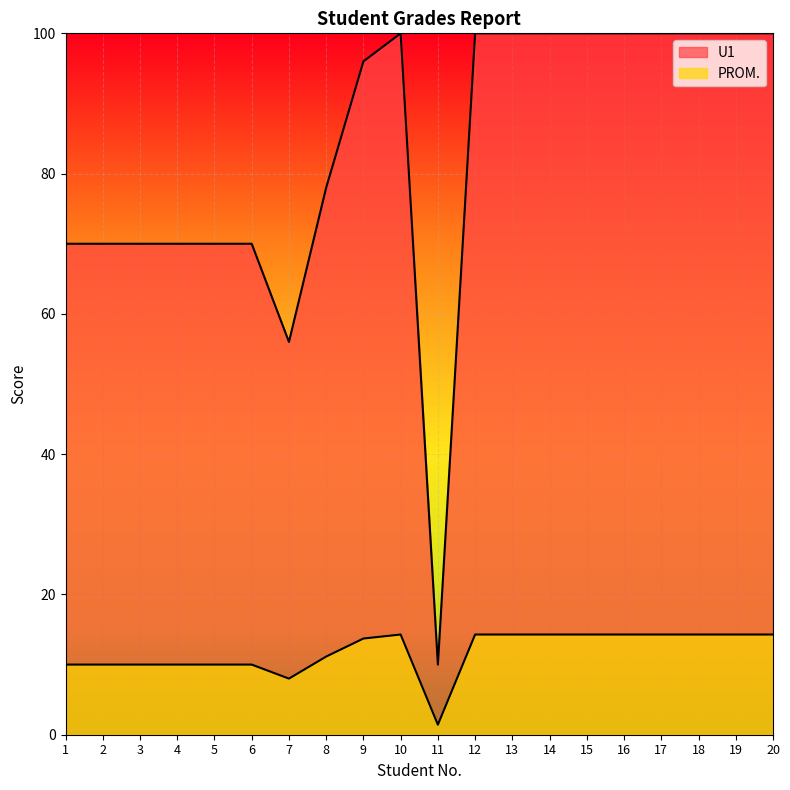

Rank the categories by PROM. value from highest to lowest.

10, 12, 13, 14, 15, 16, 17, 18, 19, 20, 9, 8, 1, 2, 3, 4, 5, 6, 7, 11